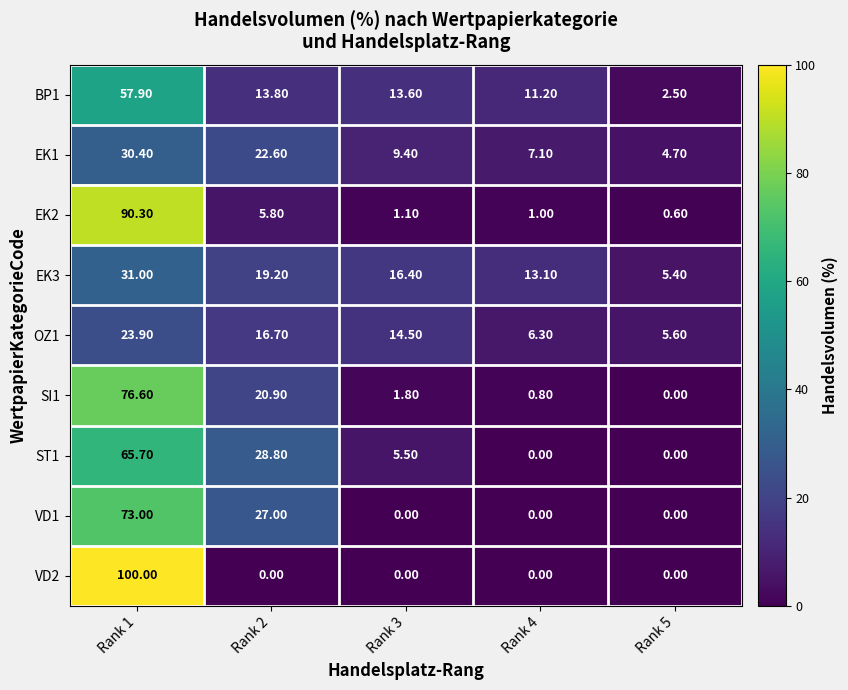

Which series has the largest total across all categories?

SI1